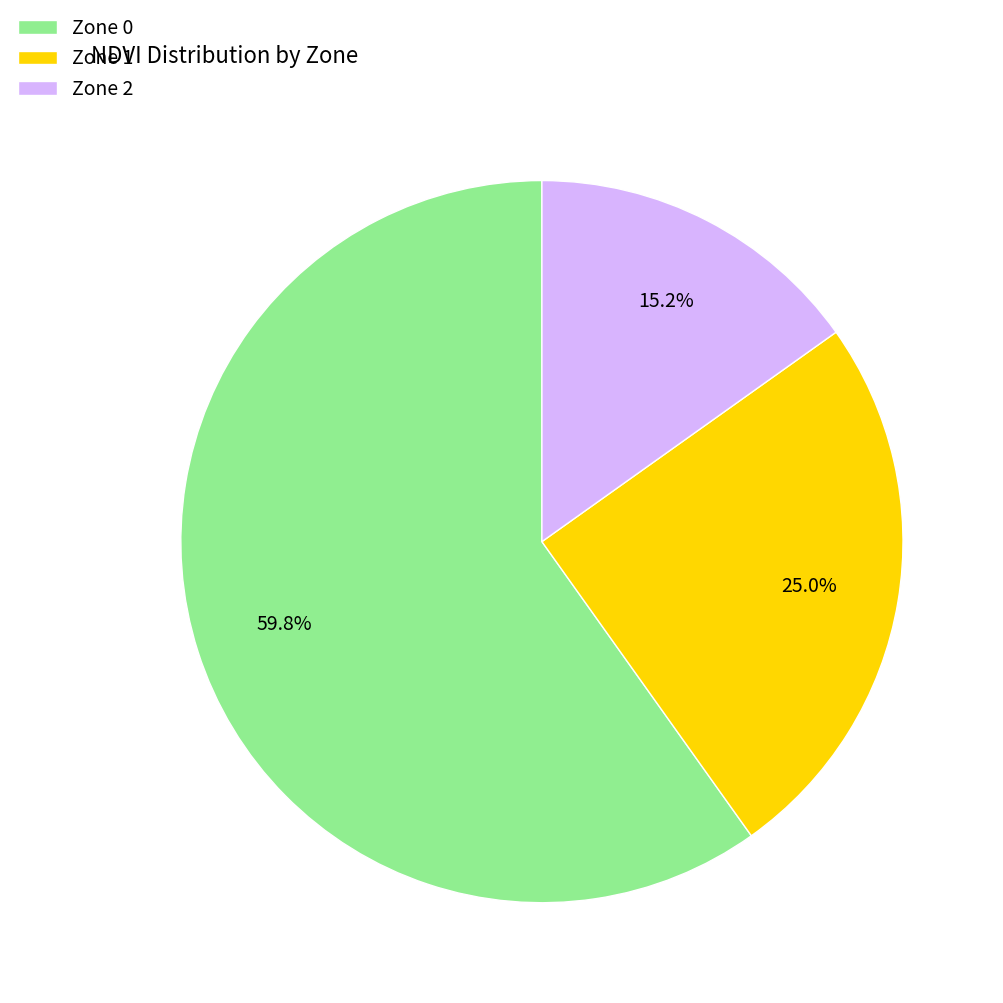

What is the ratio of the value at Zone 2 to the value at Zone 0?

0.3